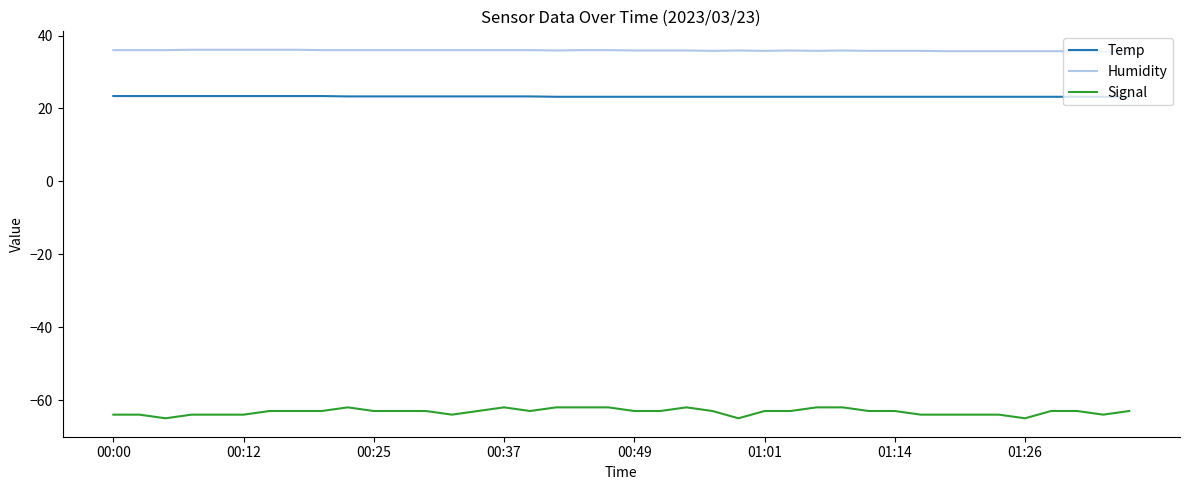

What are all the series names shown in the legend?

Temp, Humidity, Signal